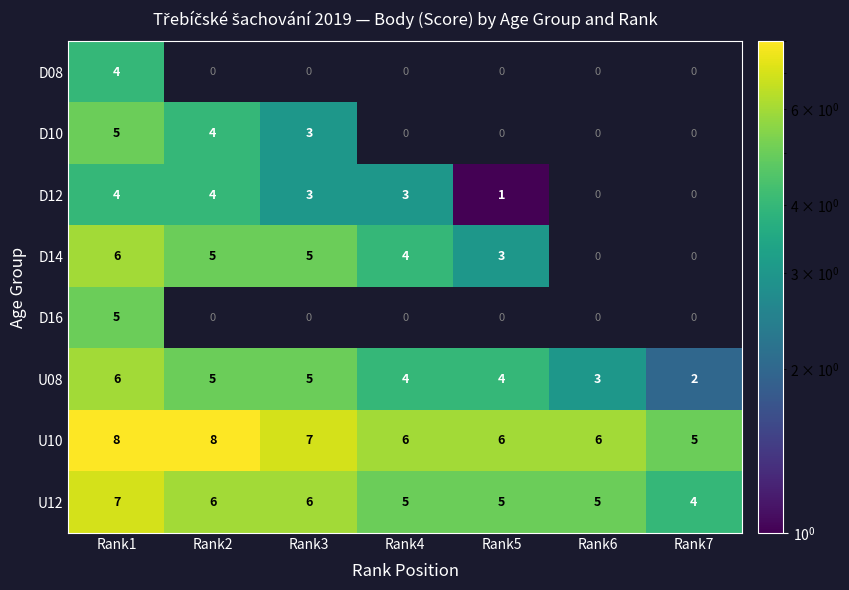

Which category has the lowest value across all series?

Rank5